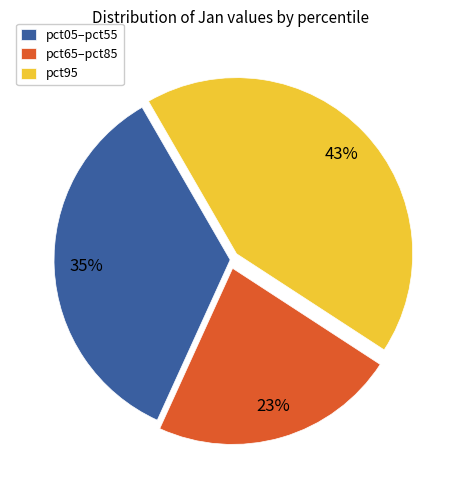

Does any single category account for the majority?

No